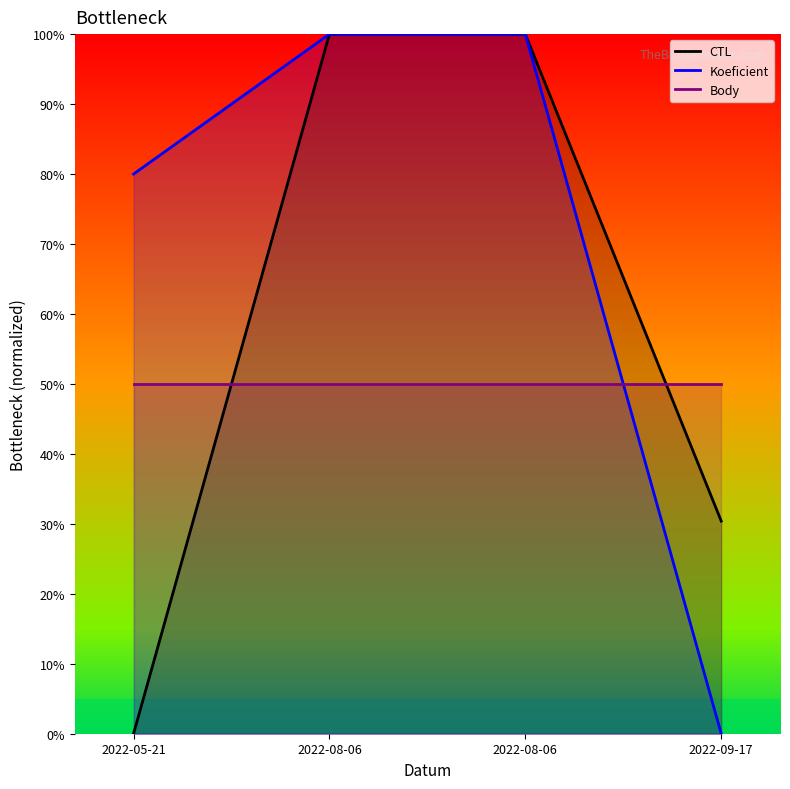

What is the greatest value displayed?

100.0